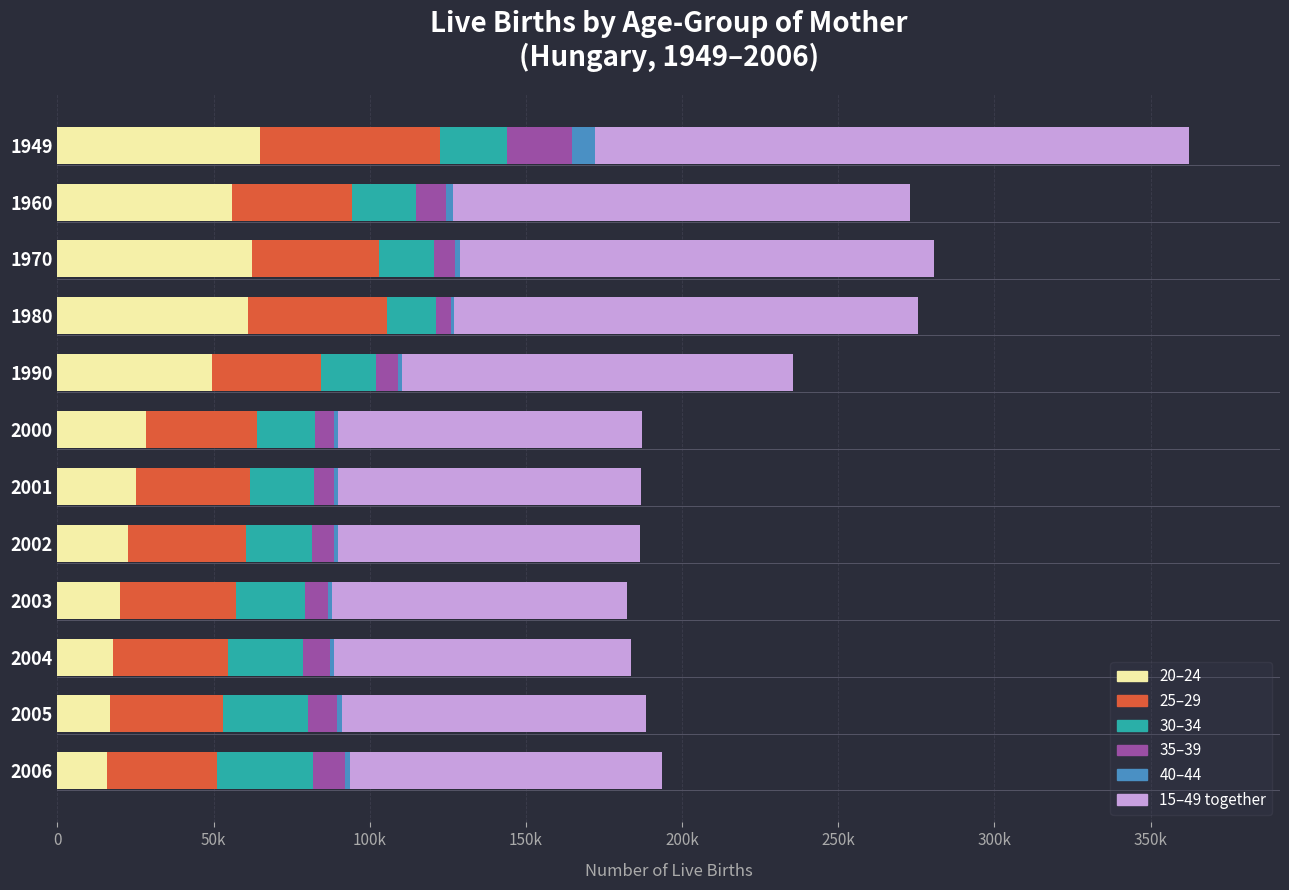

Which series has the widest spread of values?

15–49 together